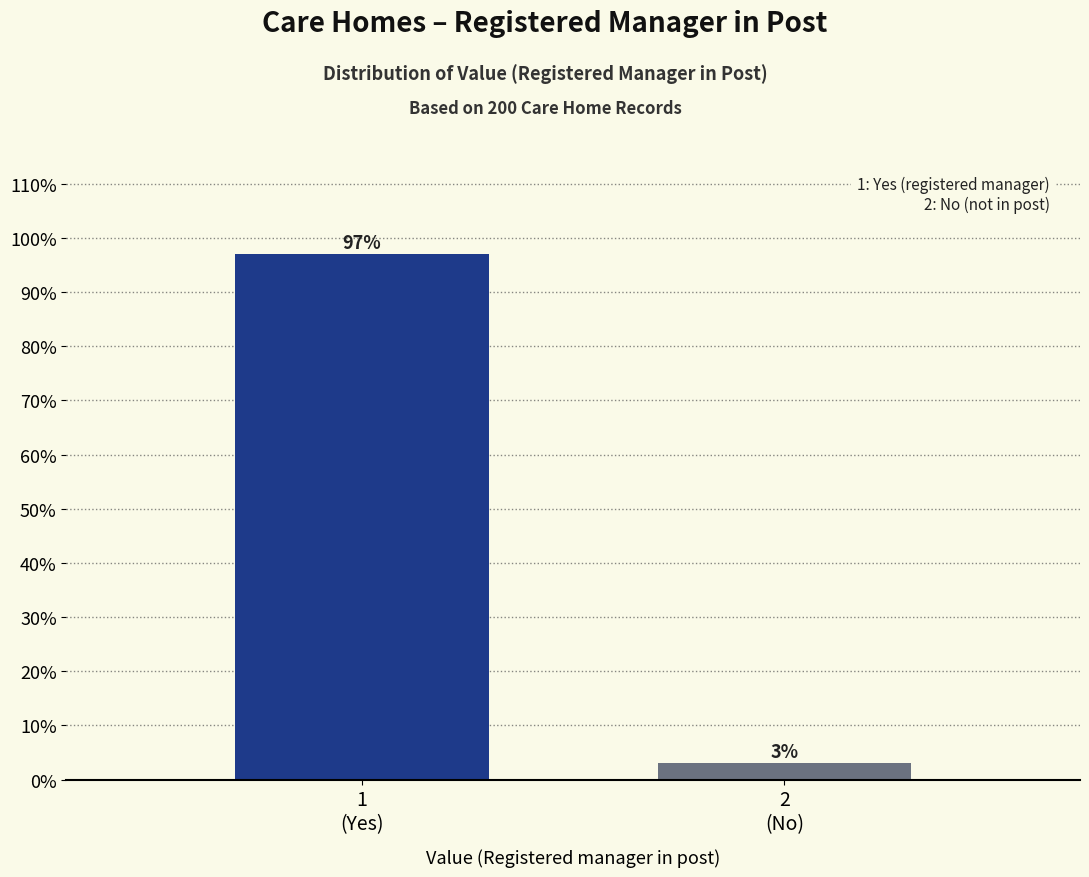

Reading left to right, list all the values displayed in this chart.

97	3